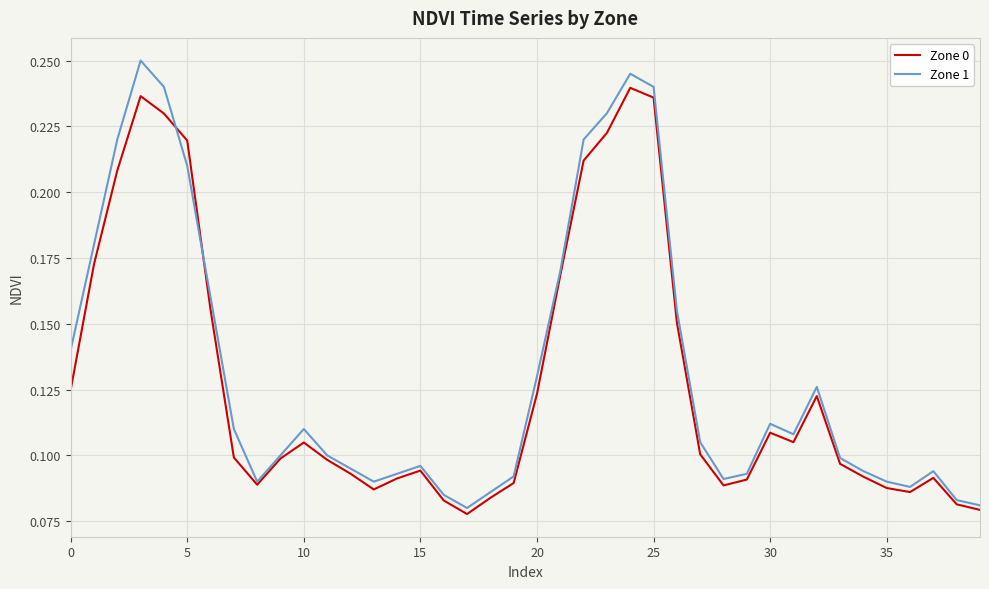

After their last crossing, which series has the higher values: Zone 1 or Zone 0?

Zone 1